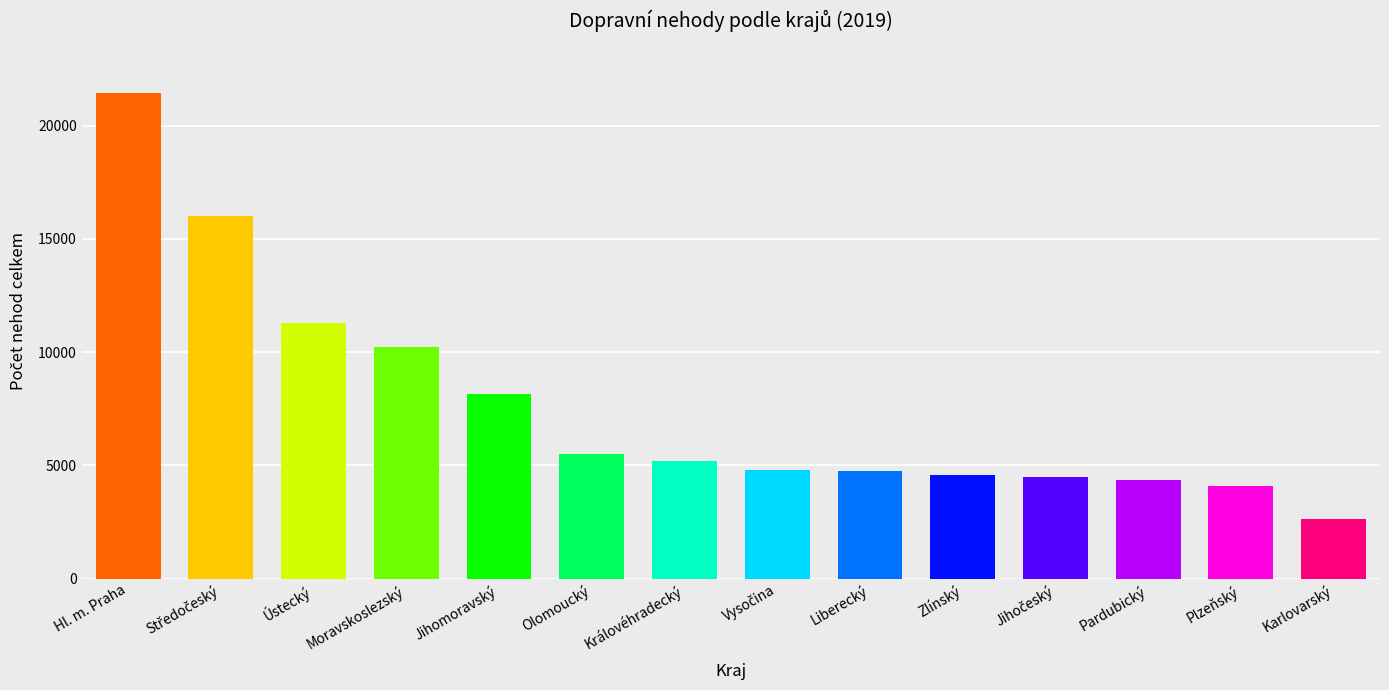

Is it true that the value at Pardubický is 2358?

False